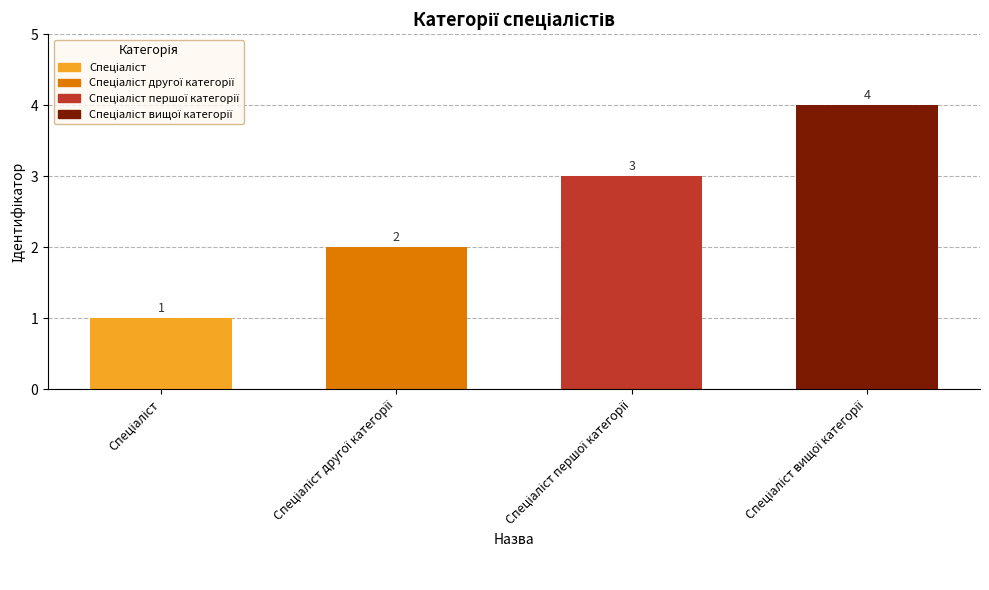

How many values are between 2 and 4?

3